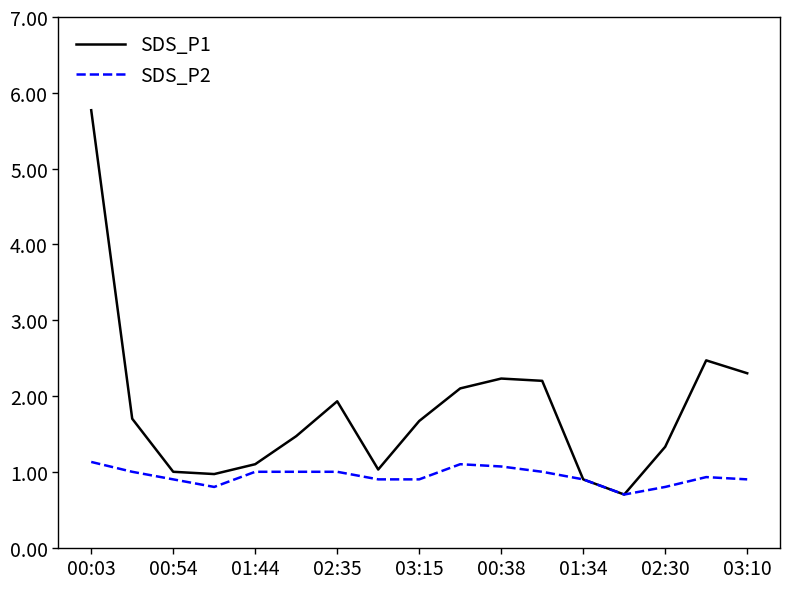

Which series has the widest spread of values?

SDS_P1